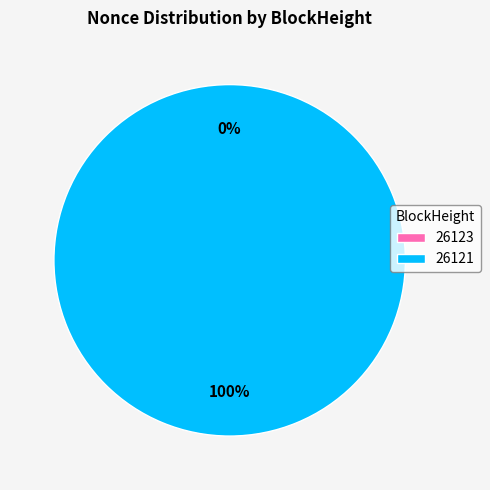

Combined, do 26121 and 26123 account for over 50%?

Yes